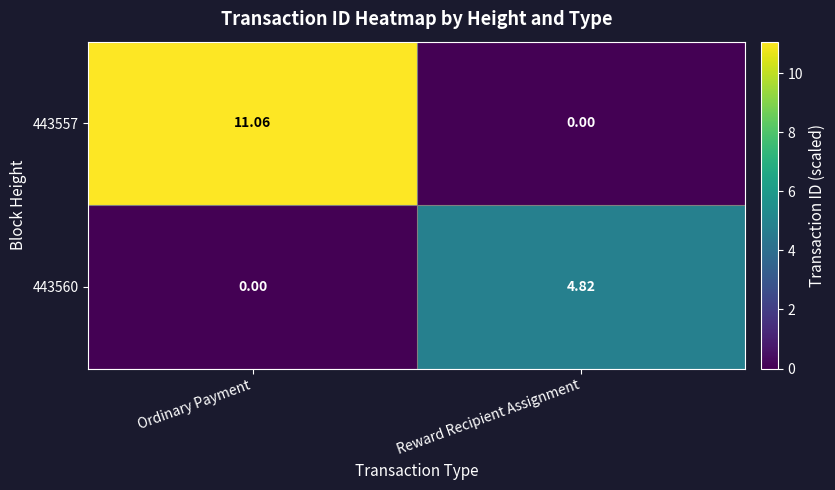

Which label corresponds to the largest value in the chart?

Ordinary Payment